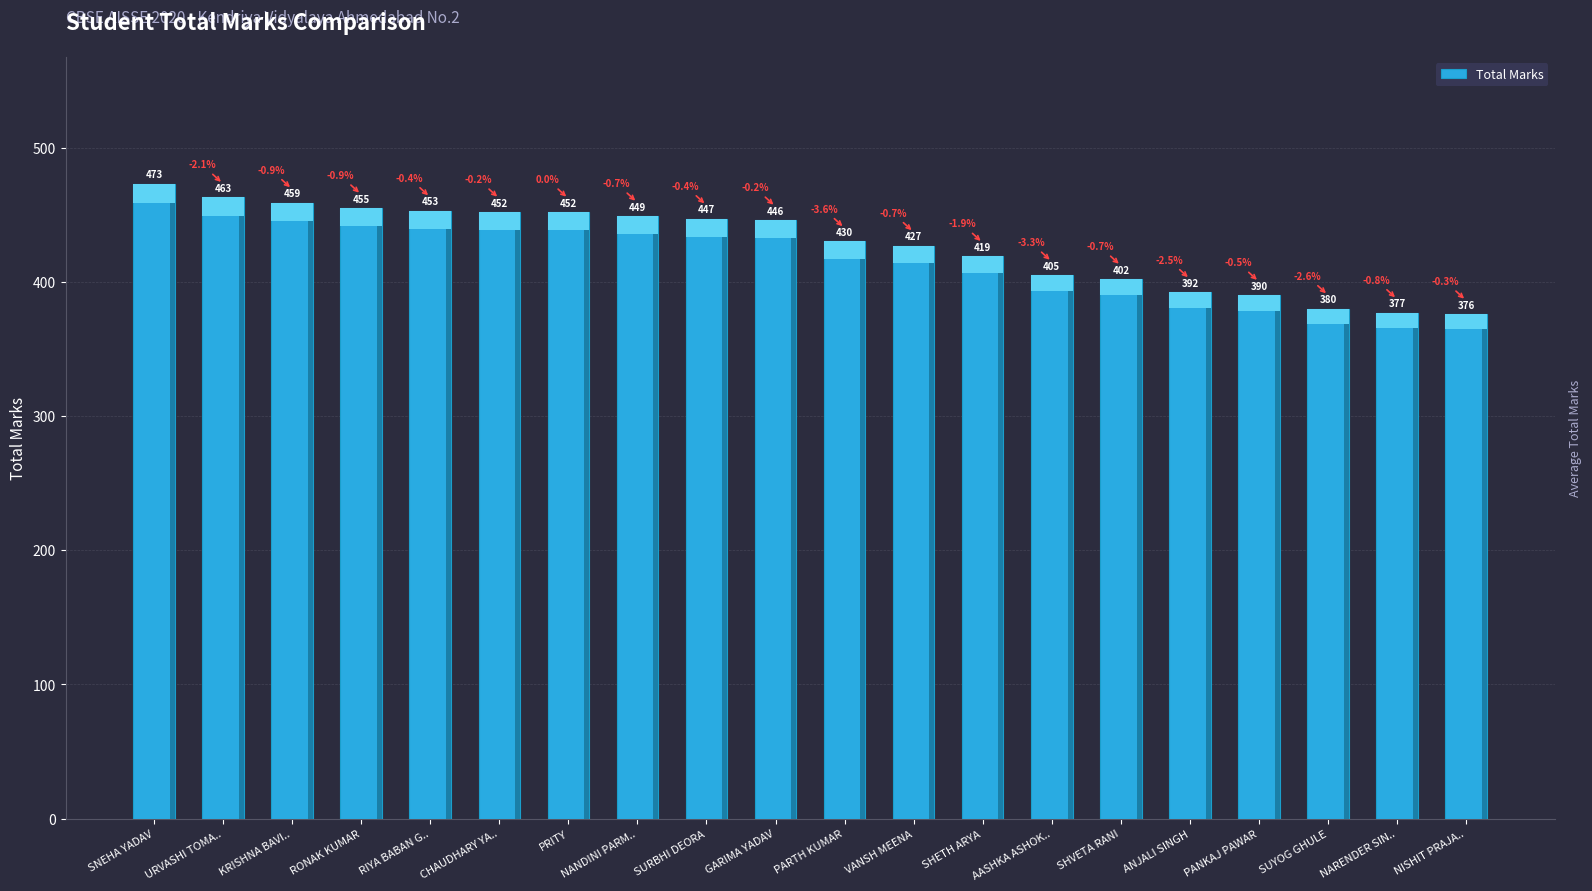

True or false: the data shows 463 at URVASHI TOMA...

True